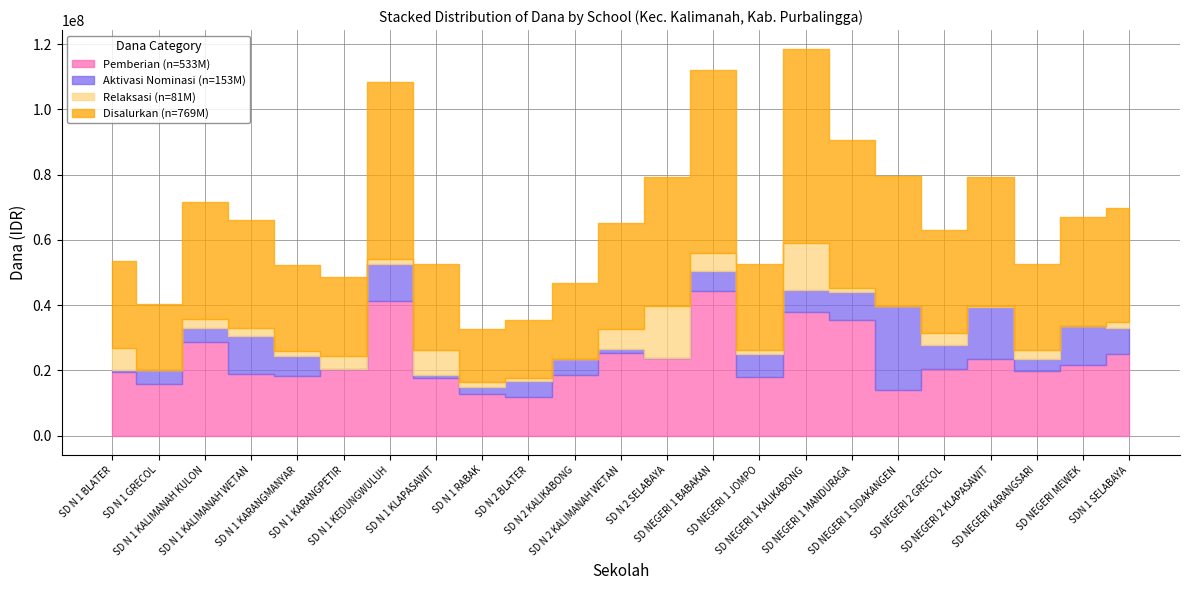

What is the maximum value shown in the chart?

59175000